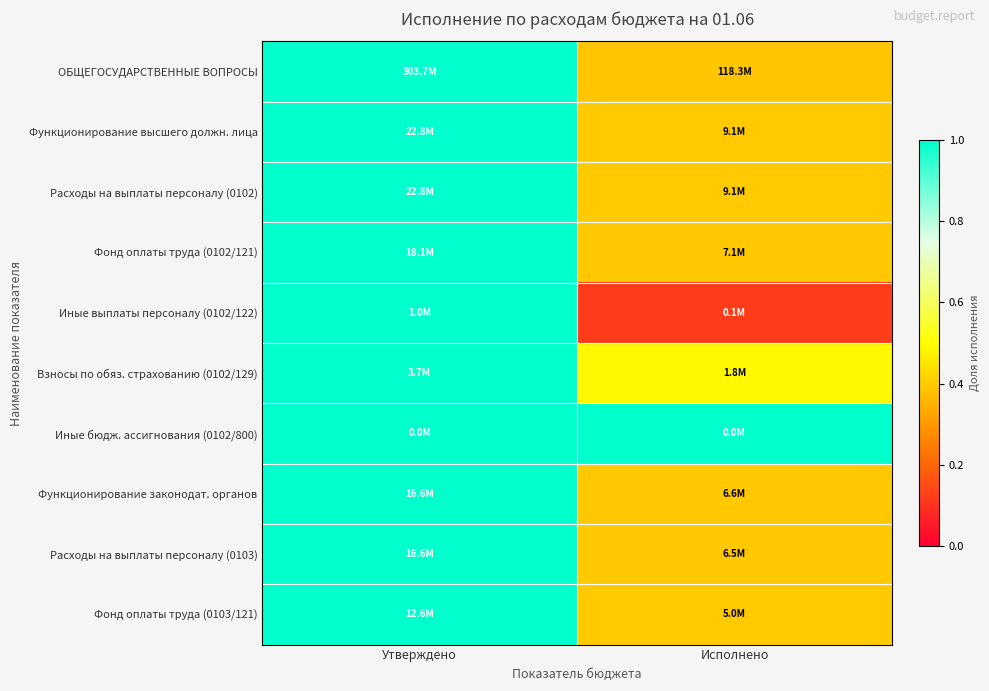

Reading left to right, extract all data points from this chart.

ОБЩЕГОСУДАРСТВЕННЫЕ ВОПРОСЫ: Утверждено=1.0	Исполнено=0.4
Функционирование высшего должн. лица: Утверждено=1.0	Исполнено=0.4
Расходы на выплаты персоналу (0102): Утверждено=1.0	Исполнено=0.4
Фонд оплаты труда (0102/121): Утверждено=1.0	Исполнено=0.4
Иные выплаты персоналу (0102/122): Утверждено=1.0	Исполнено=0.1
Взносы по обяз. страхованию (0102/129): Утверждено=1.0	Исполнено=0.5
Иные бюдж. ассигнования (0102/800): Утверждено=1.0	Исполнено=1.0
Функционирование законодат. органов: Утверждено=1.0	Исполнено=0.4
Расходы на выплаты персоналу (0103): Утверждено=1.0	Исполнено=0.4
Фонд оплаты труда (0103/121): Утверждено=1.0	Исполнено=0.4